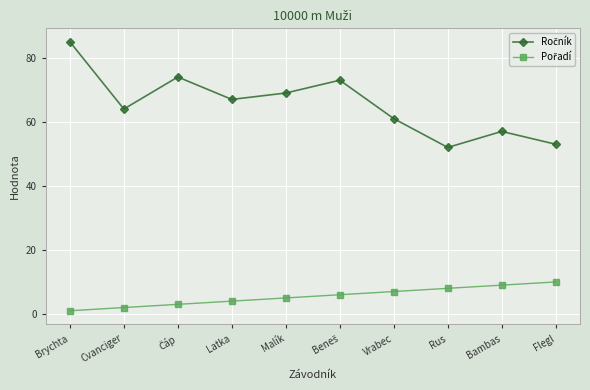

Which label corresponds to the smallest value in the chart?

Brychta